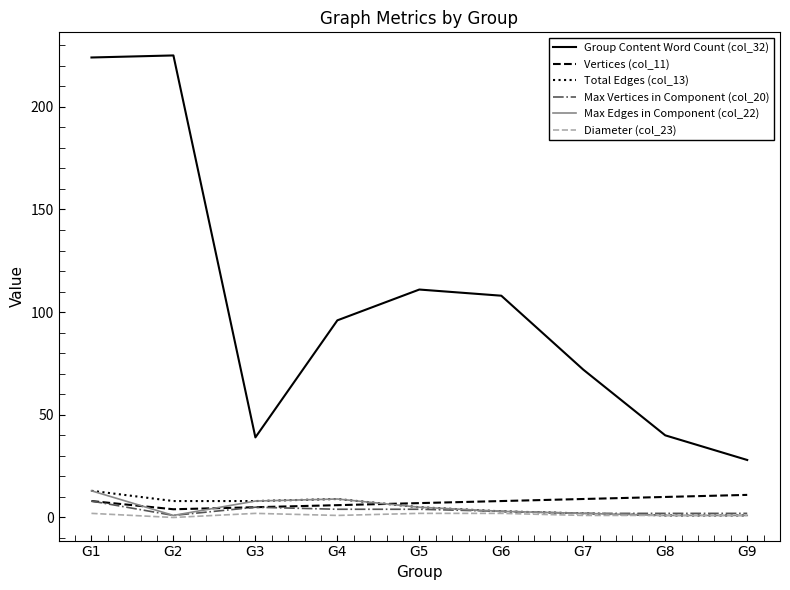

True or false: Group Content Word Count (col_32) and Max Vertices in Component (col_20) intersect in this chart.

False